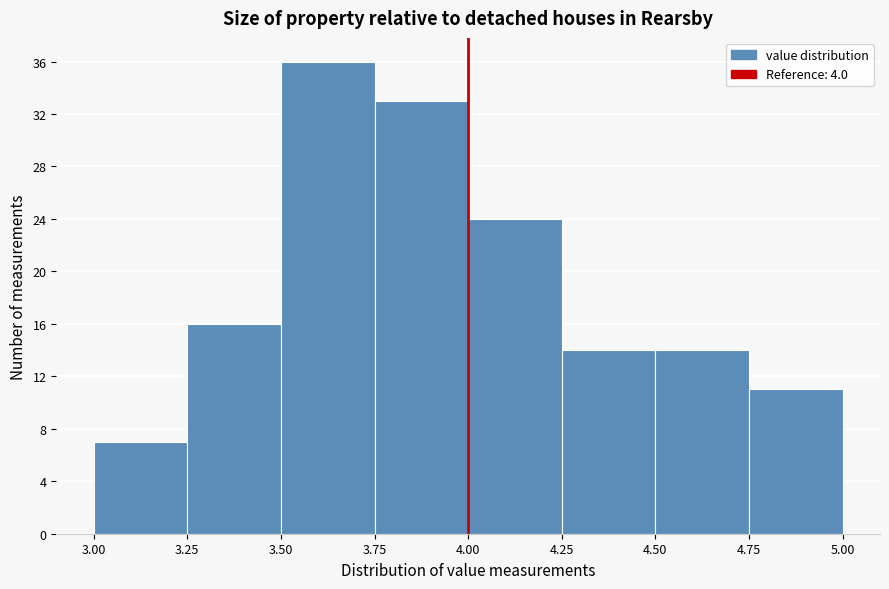

Reading left to right, list every bar in this chart as the range it spans on the x-axis followed by its height. The values are not printed on the chart, so give them approximately, as read against the axis.

3.00 to 3.25: 7
3.25 to 3.50: 16
3.50 to 3.75: 36
3.75 to 4.00: 33
4.00 to 4.25: 24
4.25 to 4.50: 14
4.50 to 4.75: 14
4.75 to 5.00: 11